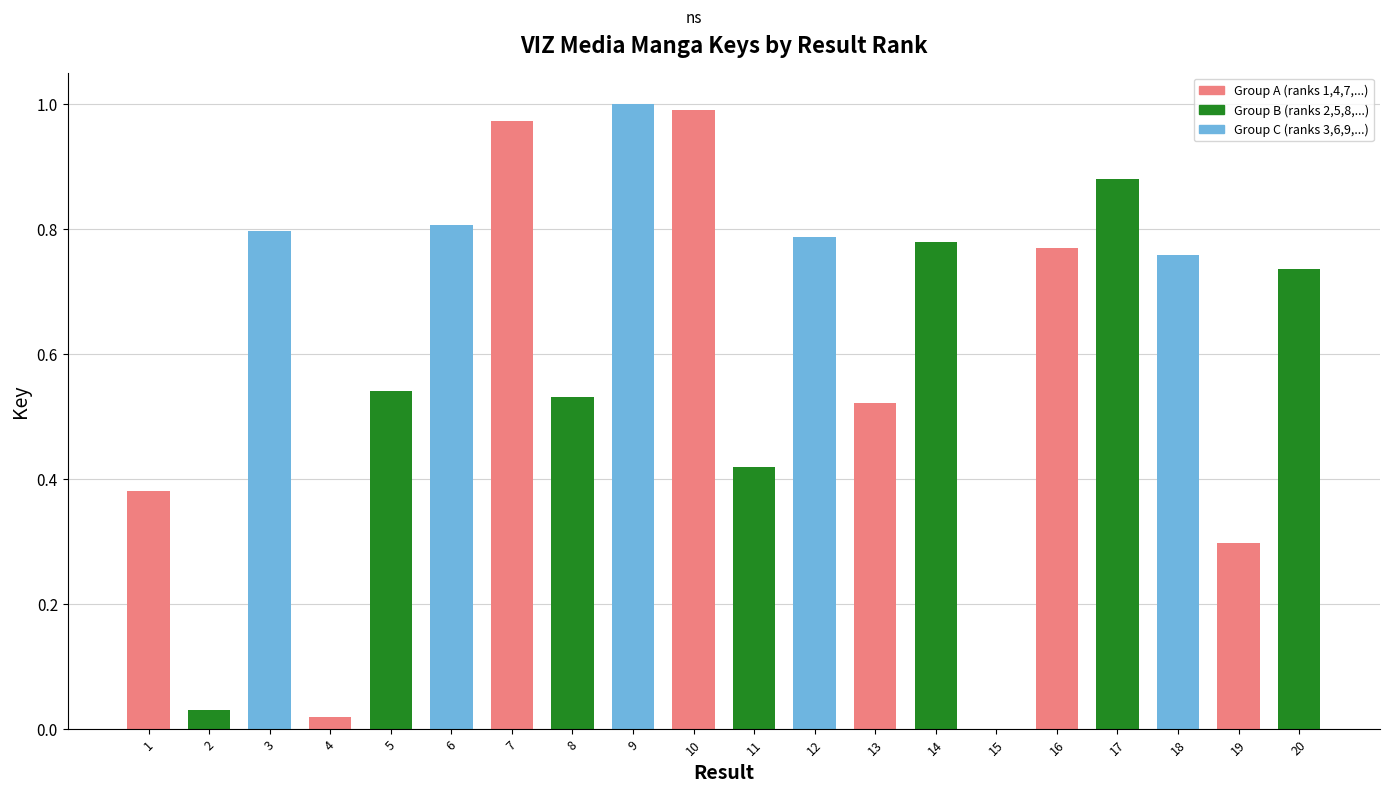

What is the change in value from 8 to 10?

+0.5